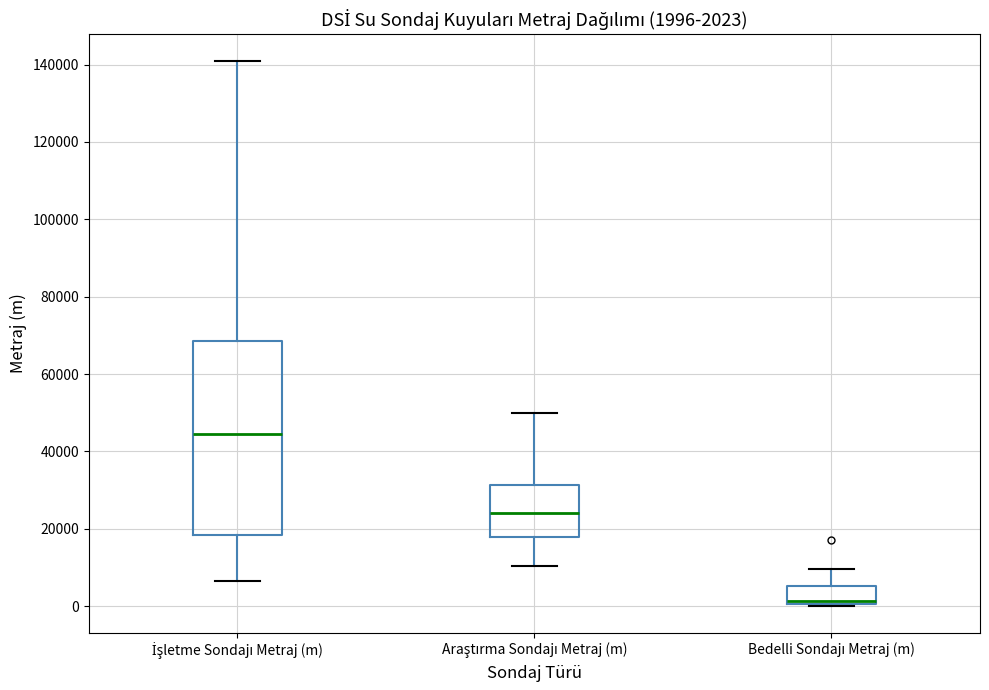

Comparing the boxes themselves (not the whiskers), which one is the tallest?

İşletme Sondajı Metraj (m)